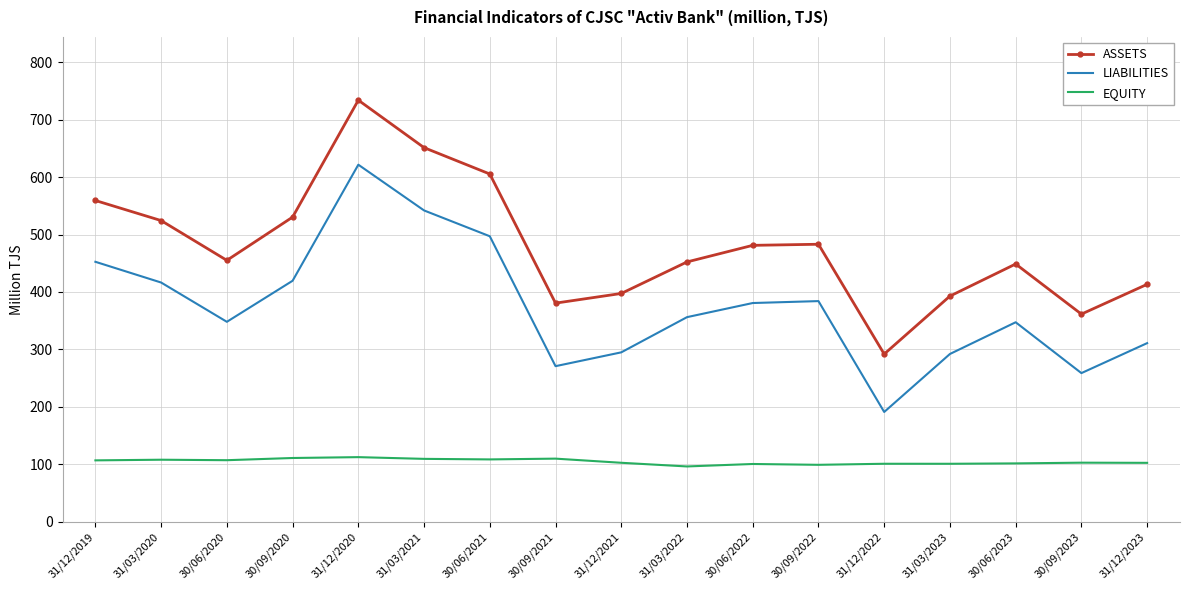

List the series in order of their overall mean, highest first.

ASSETS, LIABILITIES, EQUITY